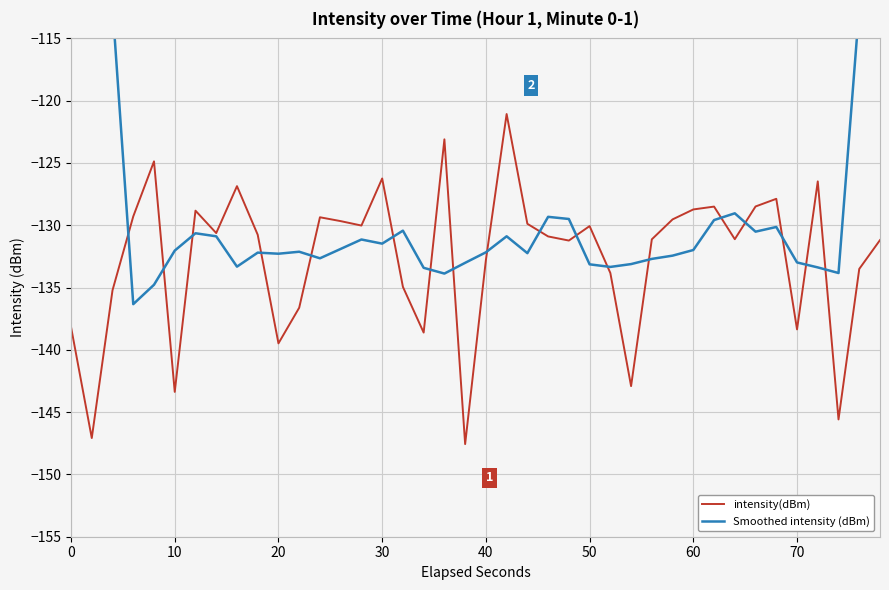

True or false: intensity(dBm) has more than 0 points higher than both neighbors.

True